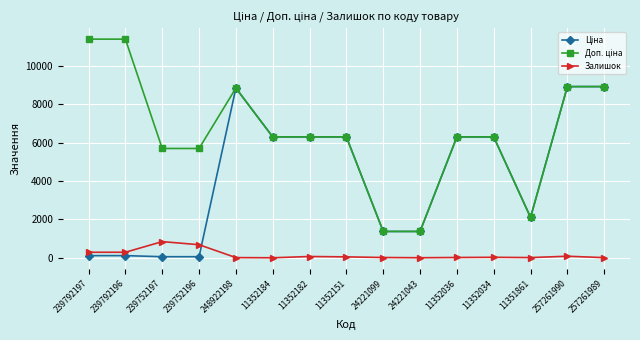

What position from the right is 257261990?

2